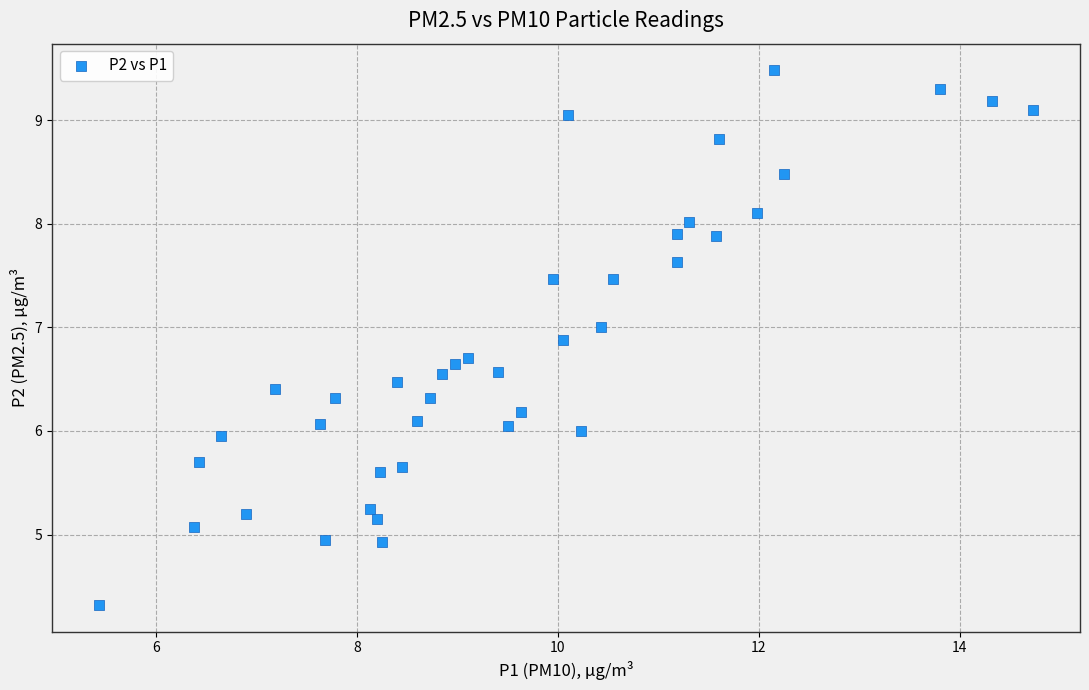

What is the range of X values (max minus min)?

9.3